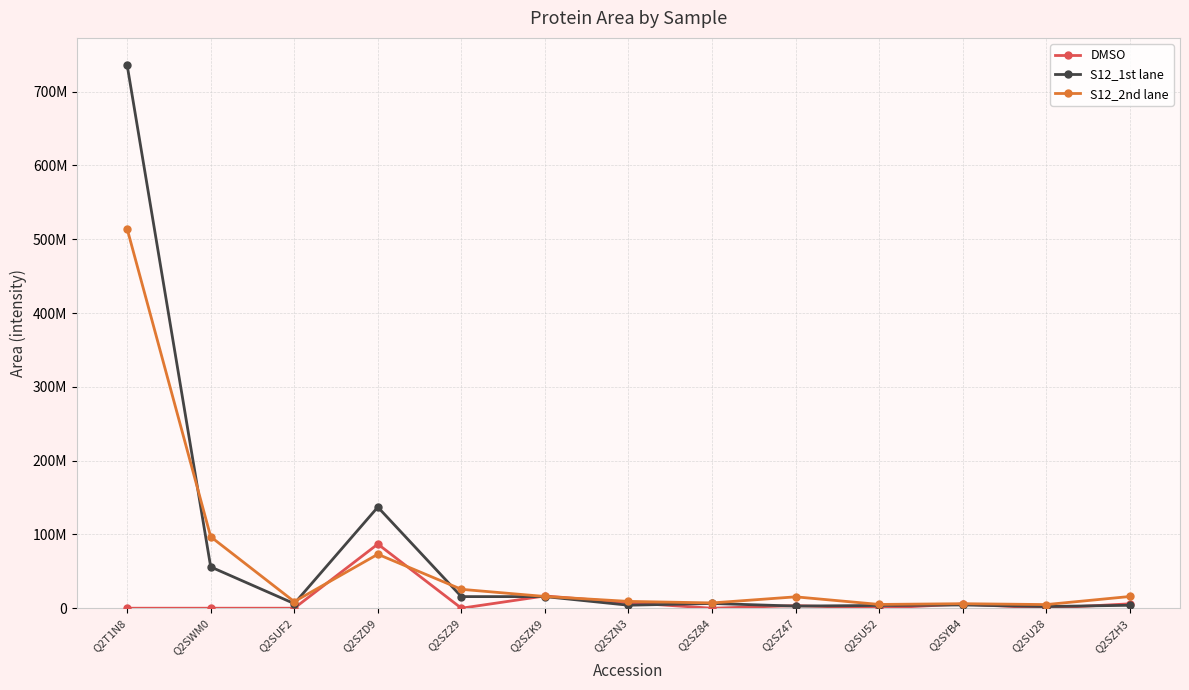

Is this an area chart (filled region under the line)?

No